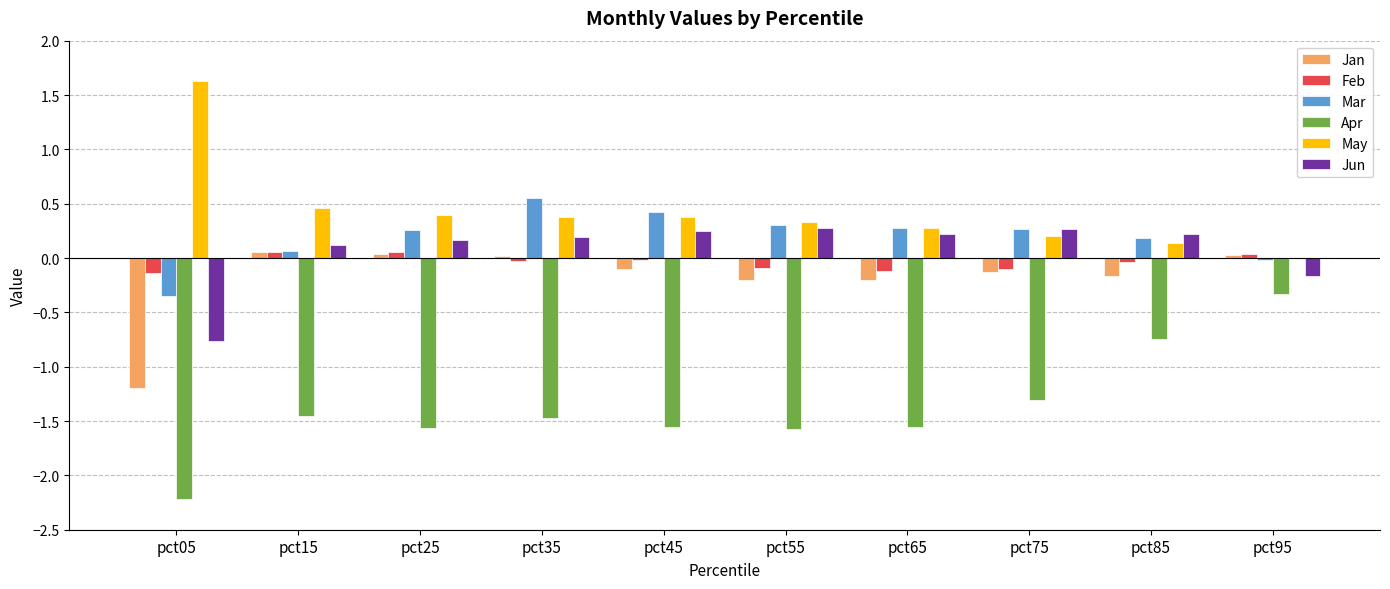

Which category has the highest value across all series?

pct05